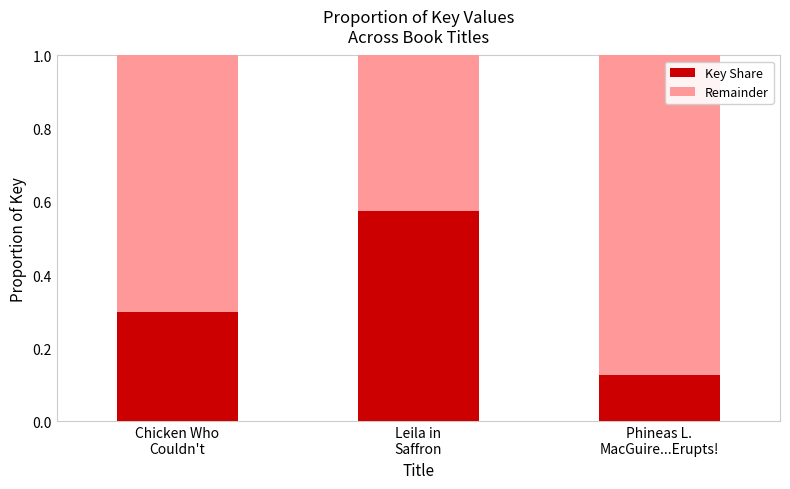

How many Key Share values are between 0 and 1?

3